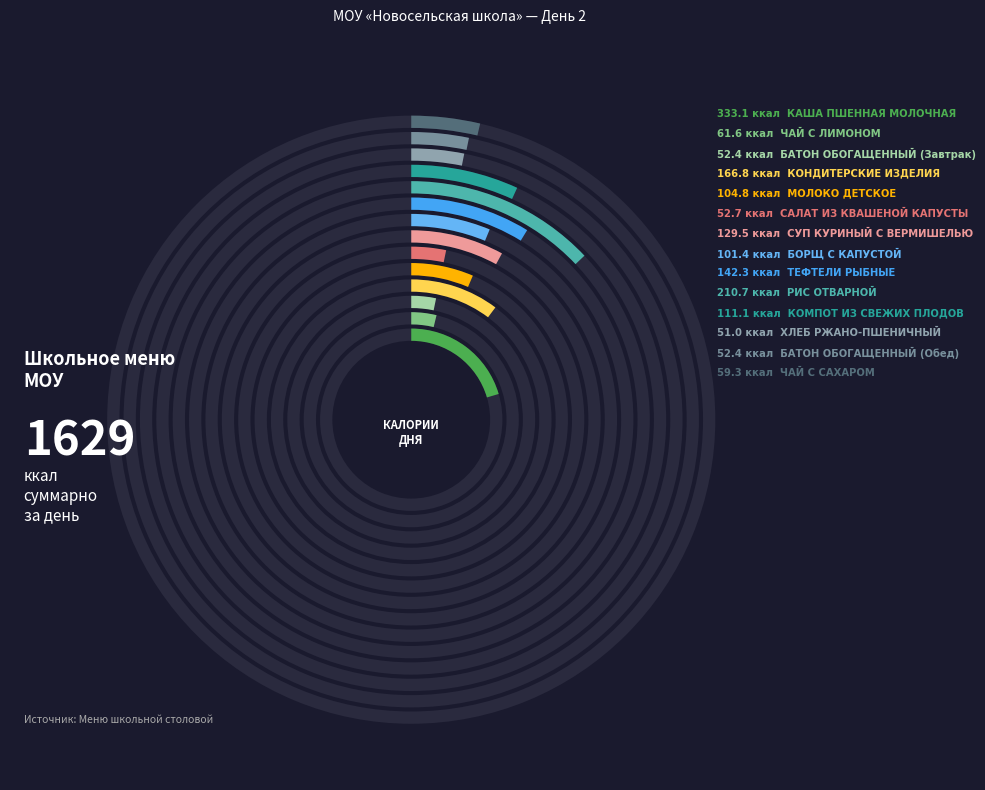

How many segments does this pie chart have?

14